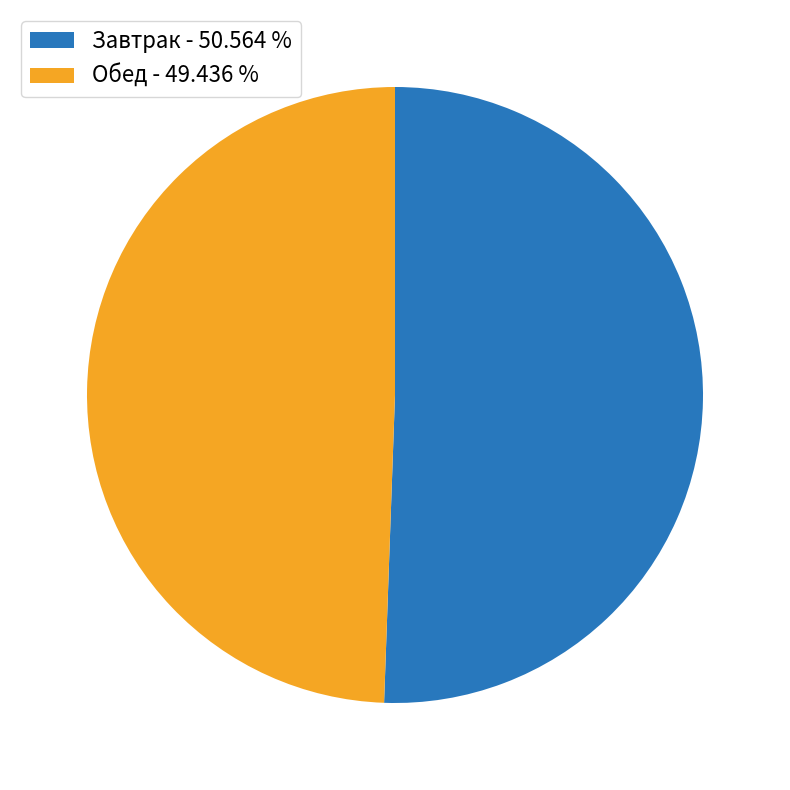

Count the number of slices in the pie.

2